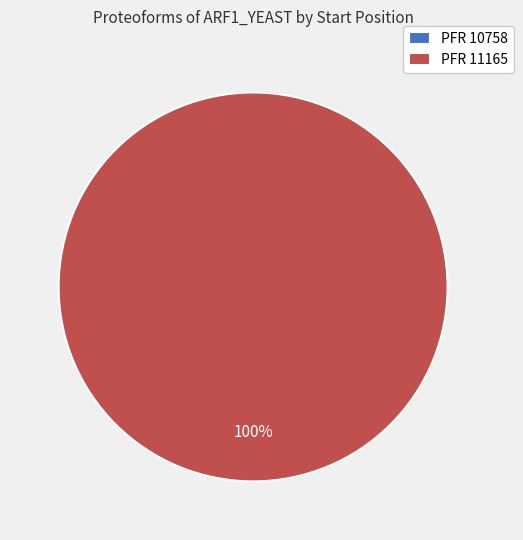

To the nearest percent, what is the average slice percentage?

50%